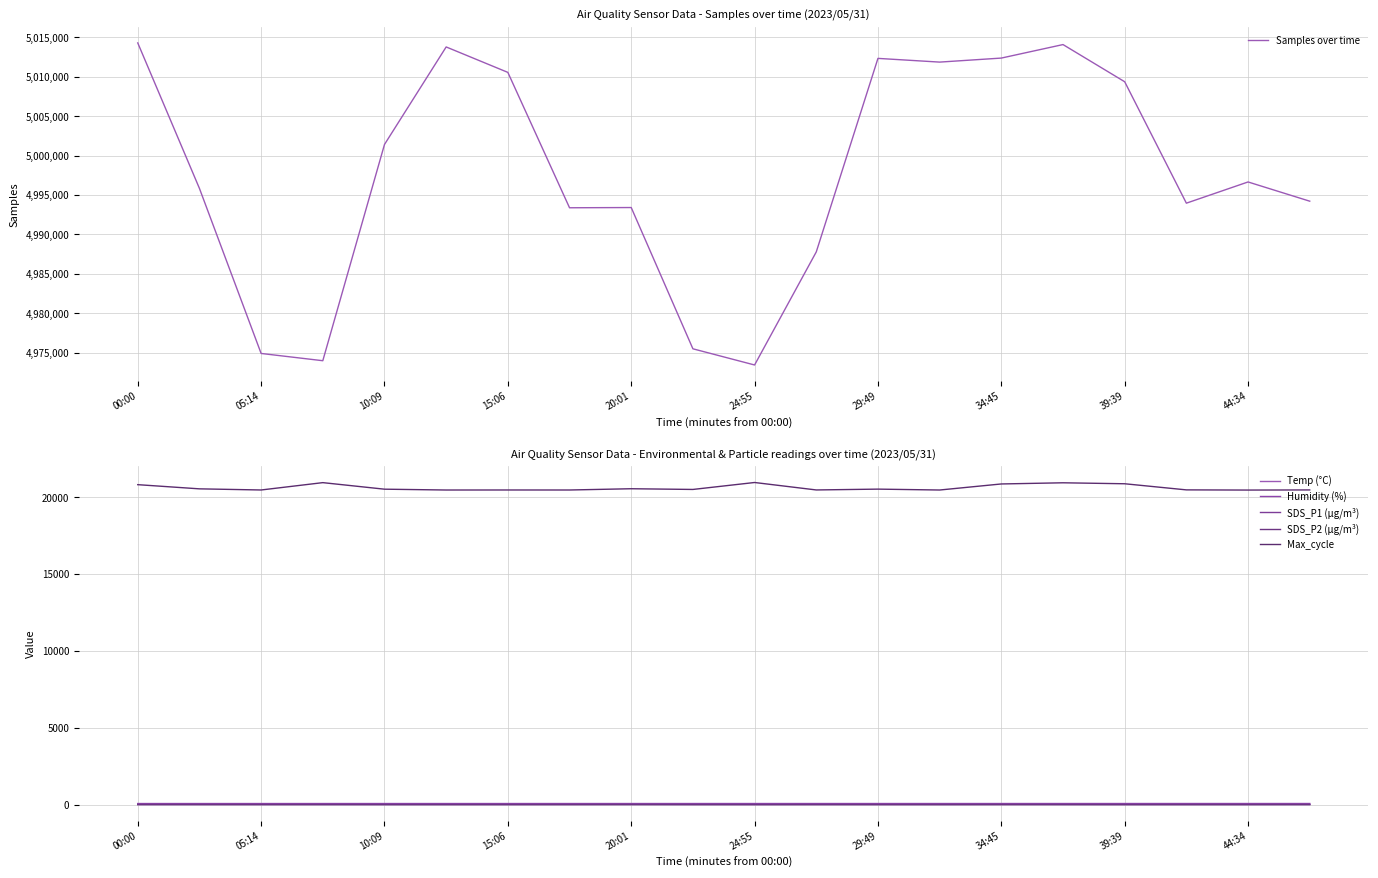

Does the chart display data point markers on the line(s)?

No